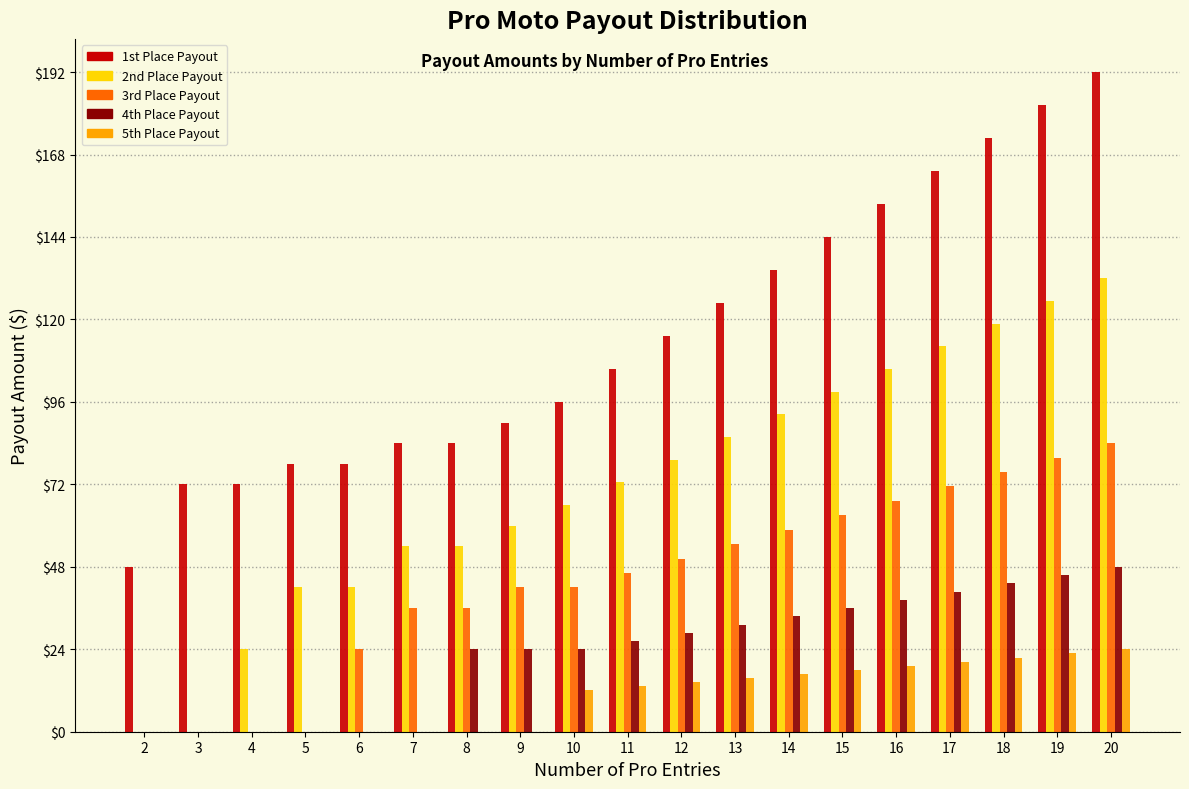

What is the total value across all series at 7?

174.0